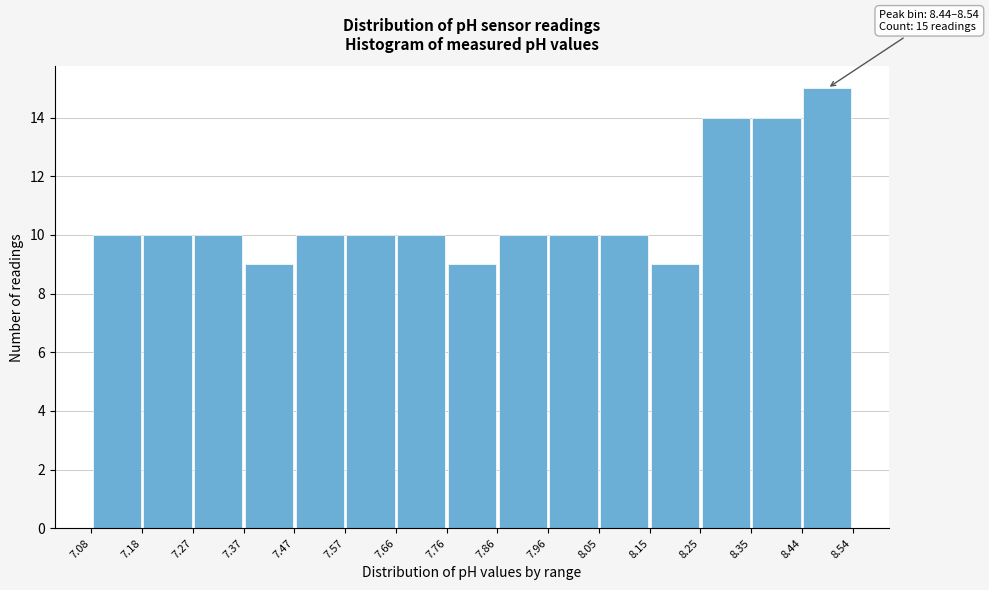

Over which range of the x-axis is the bar tallest?

8.44 to 8.54